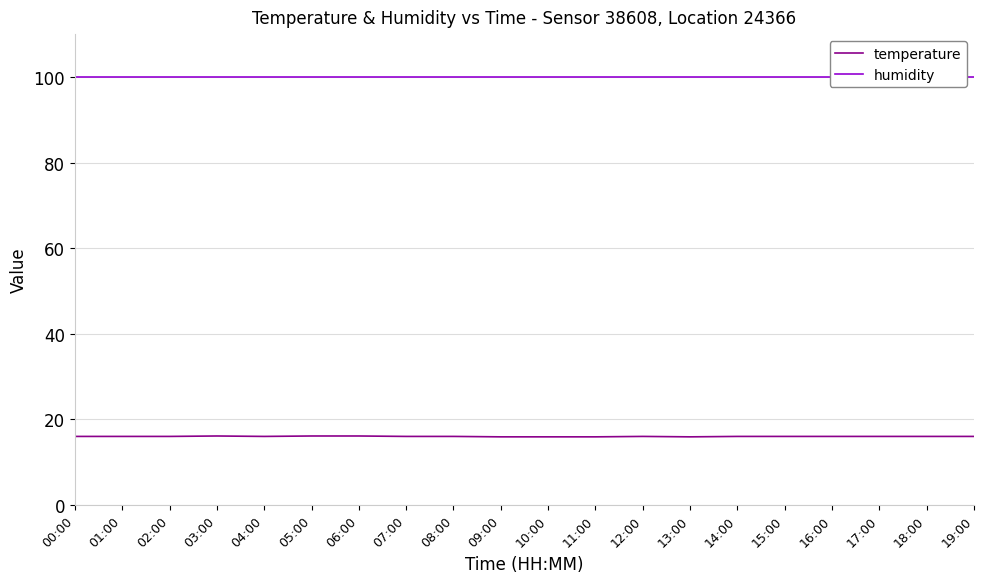

Which label corresponds to the smallest value in the chart?

09:00